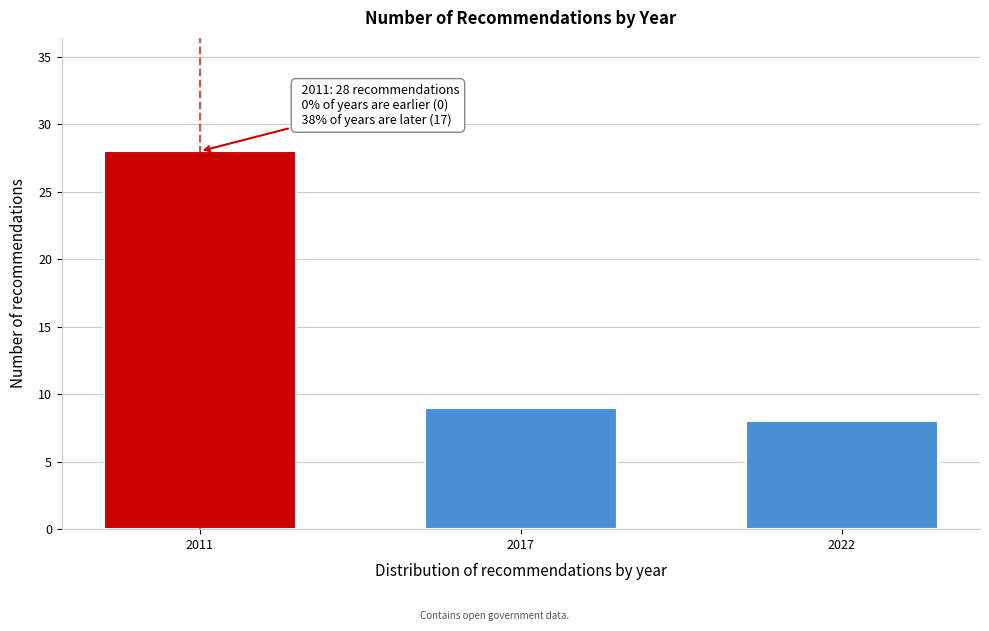

Reading left to right, what are all the values shown in this chart?

28	9	8